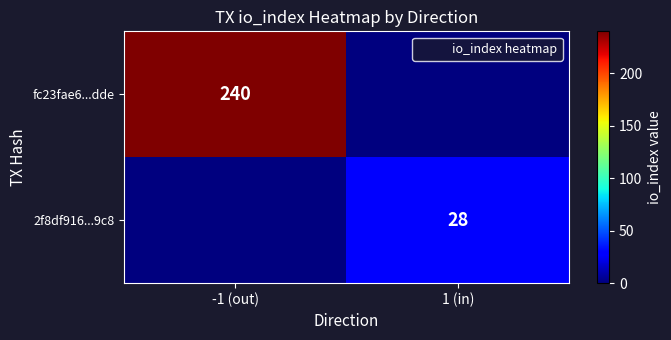

Is it true that 2f8df916...9c8 equals 6 at 1 (in)?

False